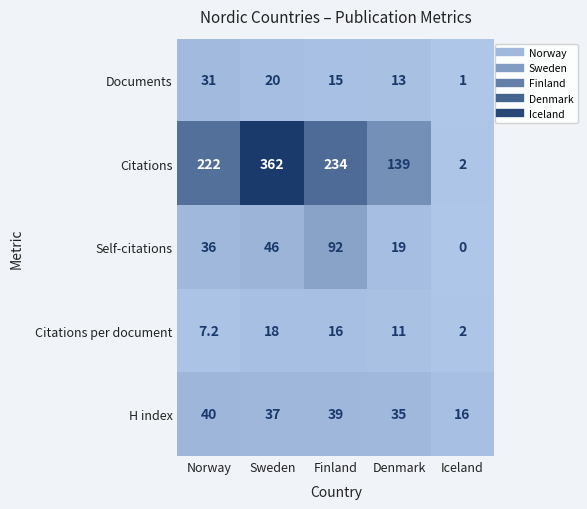

Reading left to right, transcribe all the data shown in this chart.

Documents: Norway=31.0	Sweden=20.0	Finland=15.0	Denmark=13.0	Iceland=1.0
Citations: Norway=222.0	Sweden=362.0	Finland=234.0	Denmark=139.0	Iceland=2.0
Self-citations: Norway=36.0	Sweden=46.0	Finland=92.0	Denmark=19.0	Iceland=0.0
Citations per document: Norway=7.2	Sweden=18.0	Finland=16.0	Denmark=11.0	Iceland=2.0
H index: Norway=40.0	Sweden=37.0	Finland=39.0	Denmark=35.0	Iceland=16.0